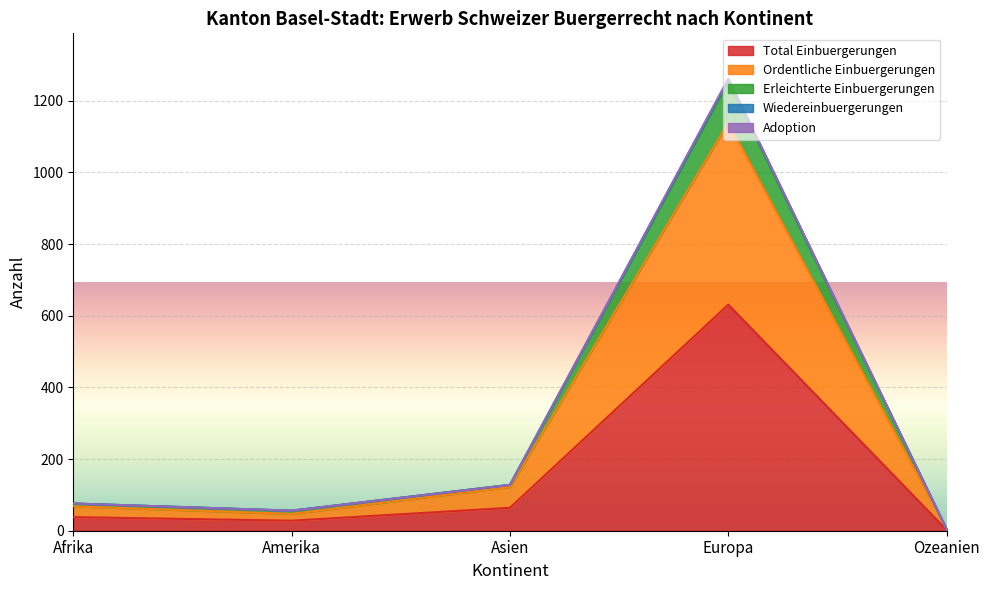

Is the value of Ordentliche Einbuergerungen at Europa greater than the value of Wiedereinbuergerungen at Asien?

Yes